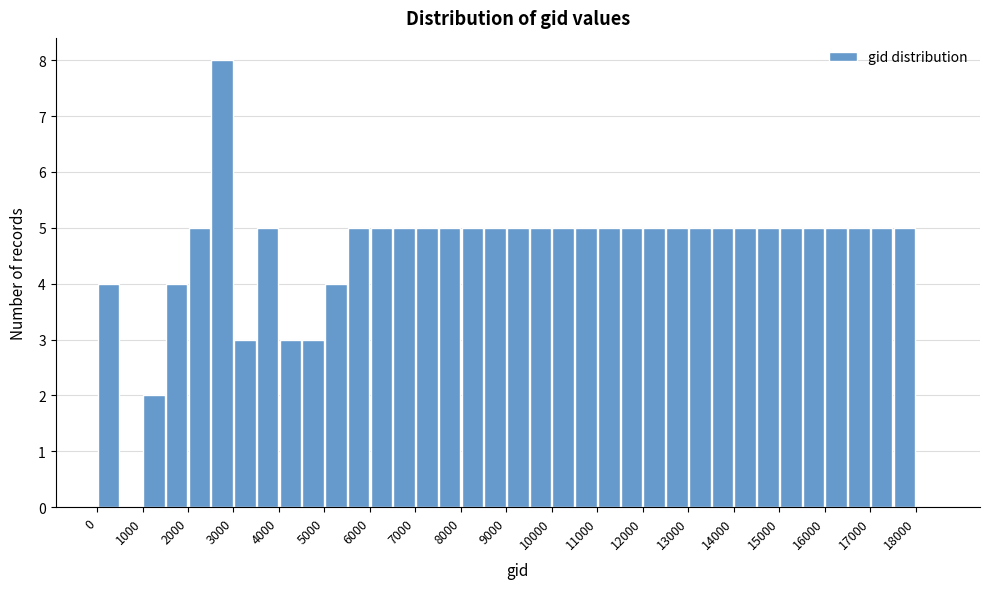

Reading left to right, list every bar in this chart as the range it spans on the x-axis followed by its height. The values are not printed on the chart, so give them approximately, as read against the axis.

0 to 500: 4
500 to 1000: 0
1000 to 1500: 2
1500 to 2000: 4
2000 to 2500: 5
2500 to 3000: 8
3000 to 3500: 3
3500 to 4000: 5
4000 to 4500: 3
4500 to 5000: 3
5000 to 5500: 4
5500 to 6000: 5
6000 to 6500: 5
6500 to 7000: 5
7000 to 7500: 5
7500 to 8000: 5
8000 to 8500: 5
8500 to 9000: 5
9000 to 9500: 5
9500 to 10000: 5
10000 to 10500: 5
10500 to 11000: 5
11000 to 11500: 5
11500 to 12000: 5
12000 to 12500: 5
12500 to 13000: 5
13000 to 13500: 5
13500 to 14000: 5
14000 to 14500: 5
14500 to 15000: 5
15000 to 15500: 5
15500 to 16000: 5
16000 to 16500: 5
16500 to 17000: 5
17000 to 17500: 5
17500 to 18000: 5
18000 to 18500: 0